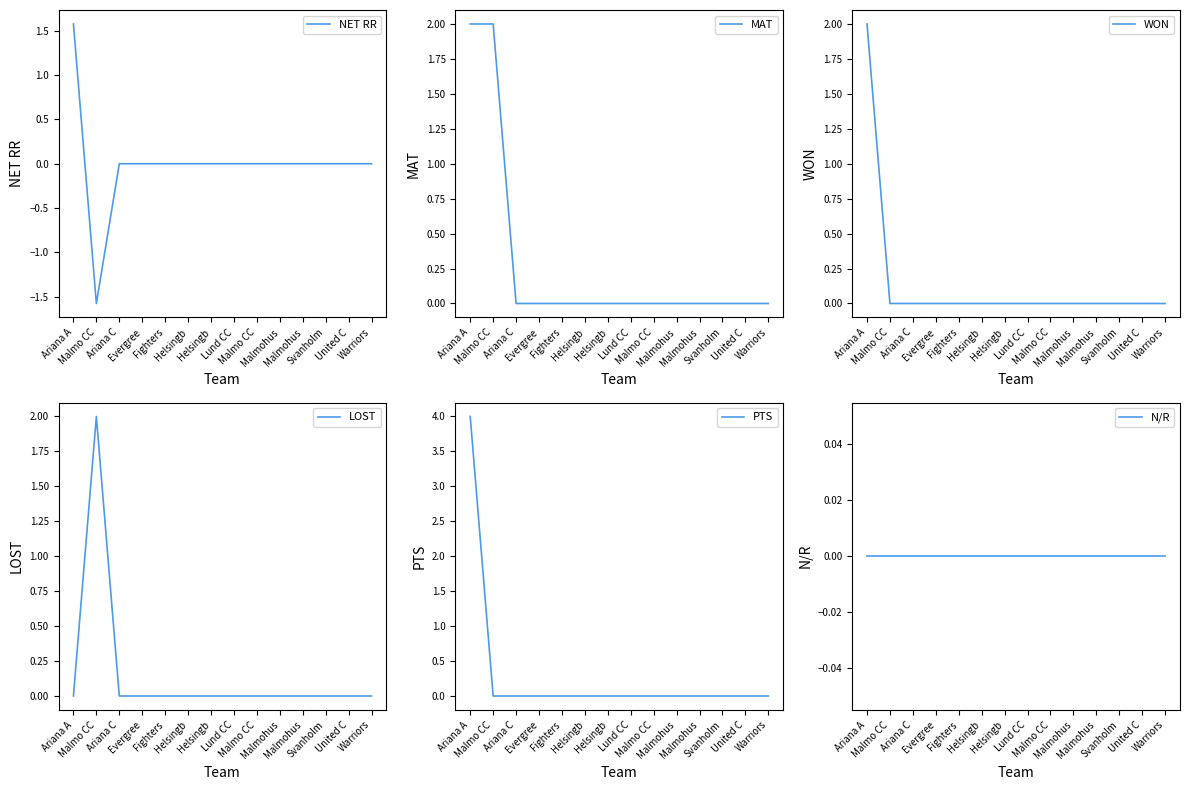

The value of PTS at Ariana C is 0.0. True or false?

True